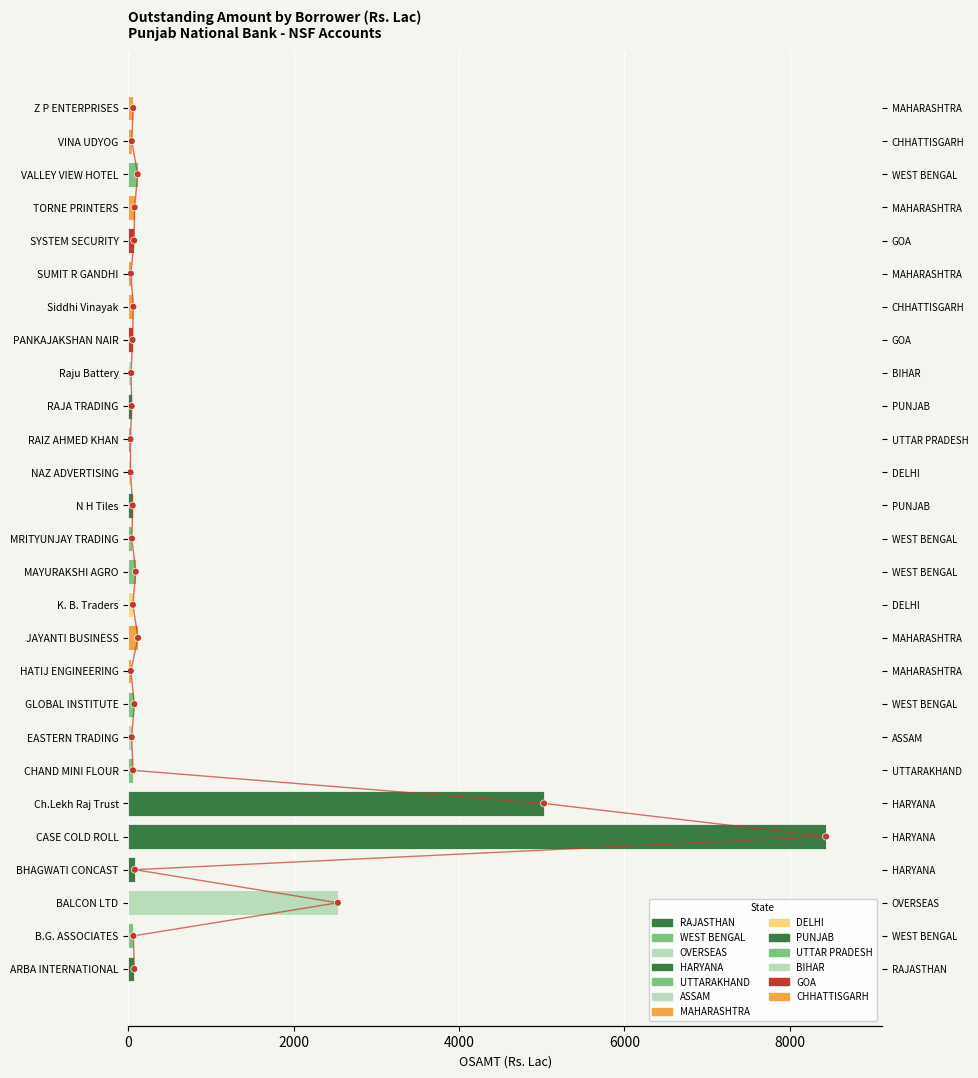

Which has a higher value, HATIJ ENGINEERING or CHAND MINI FLOUR?

CHAND MINI FLOUR